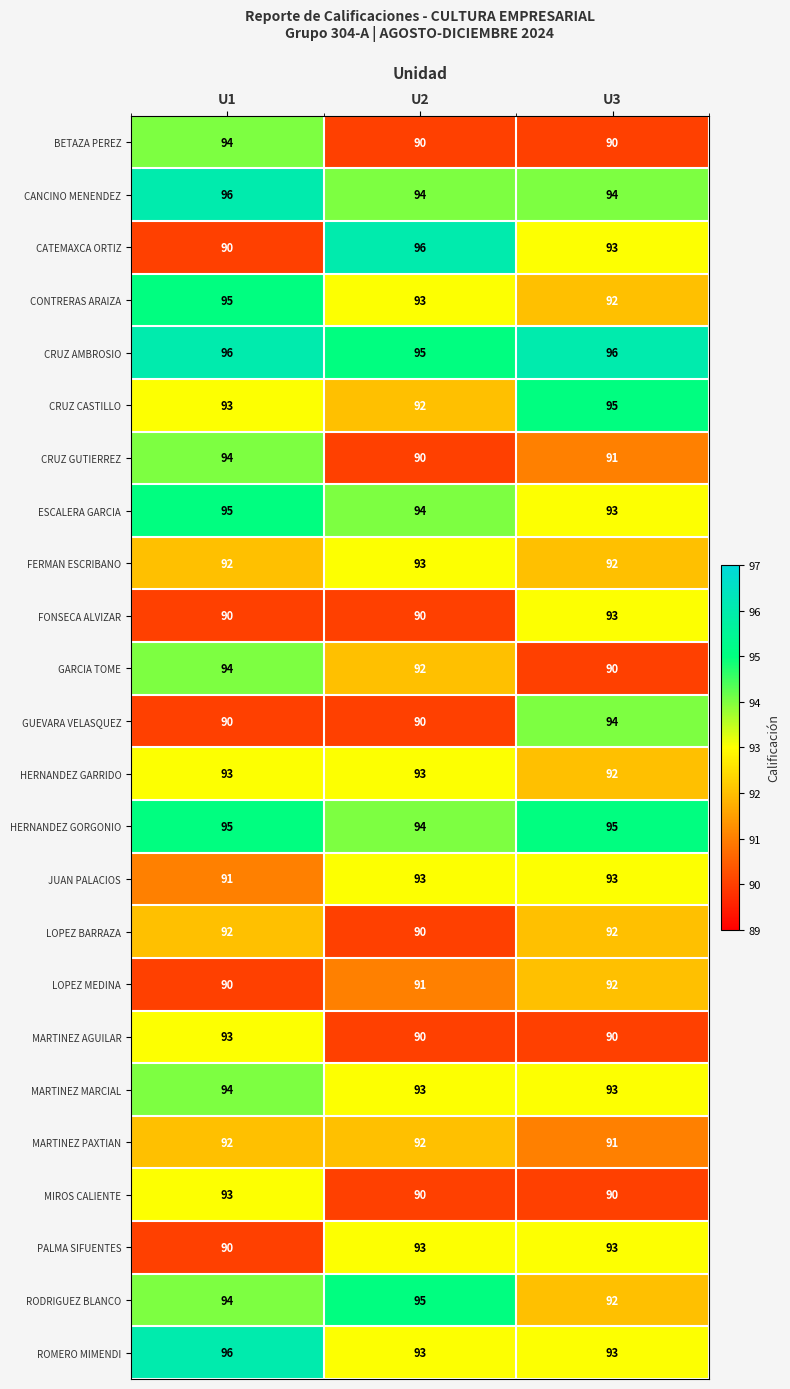

What is the difference between the highest and lowest values at U3?

6